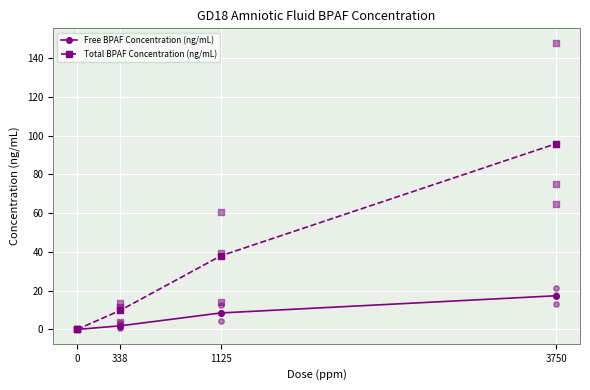

Is the value of Total BPAF Concentration (ng/mL) at 1125 greater than the value of Free BPAF Concentration (ng/mL) at 338?

Yes